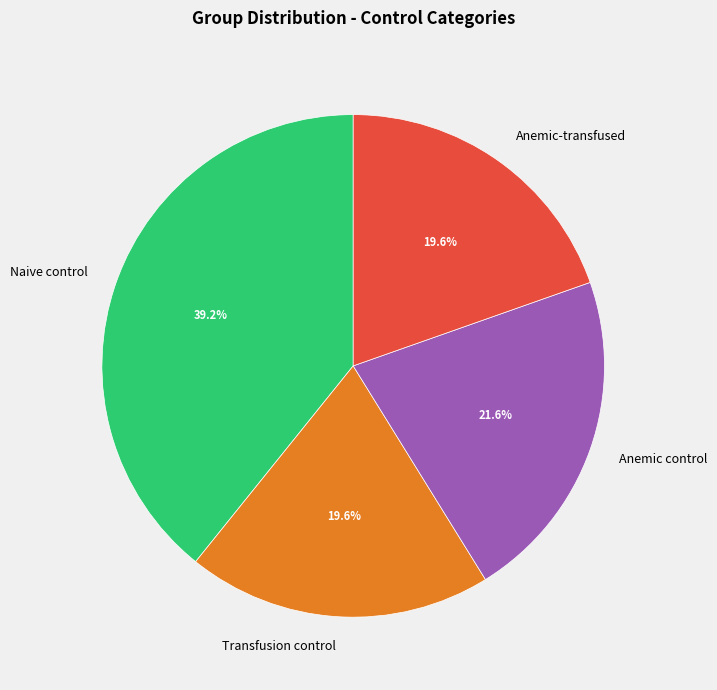

To the nearest percent, what percentage of the pie is Naive control?

39%